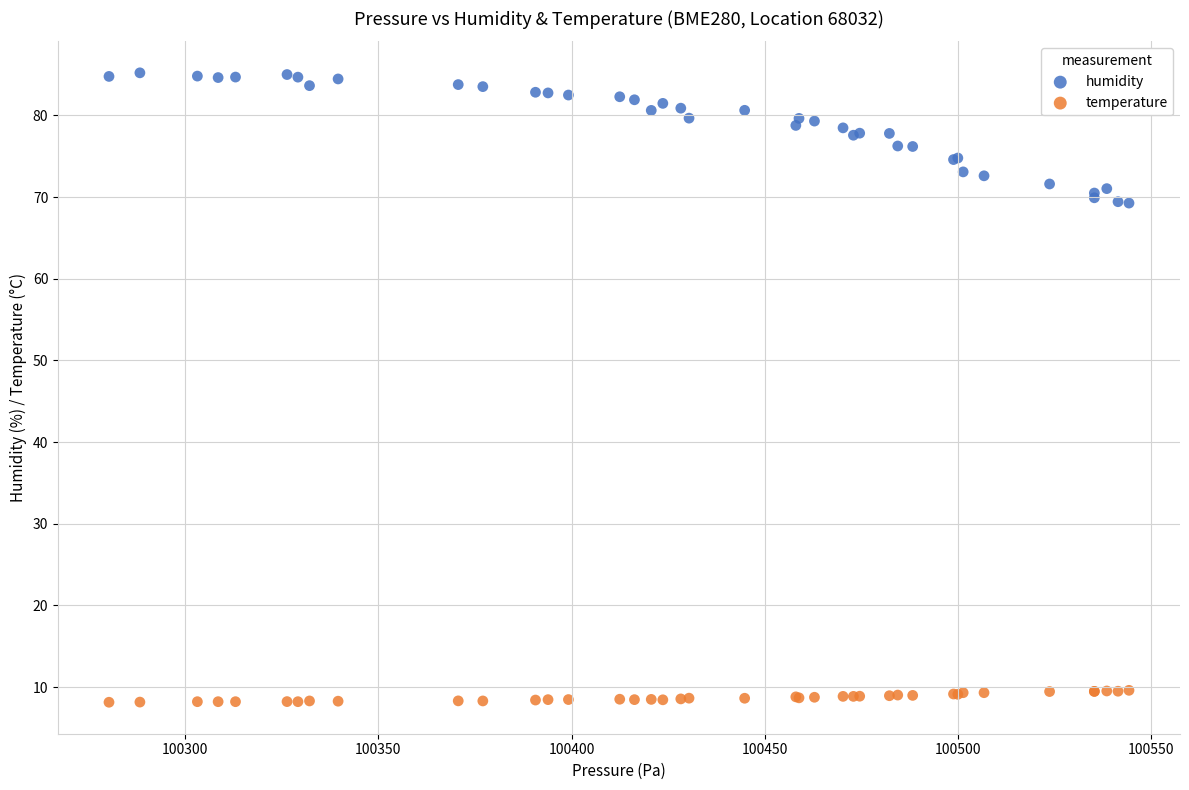

Which series has the widest spread of Y values?

humidity